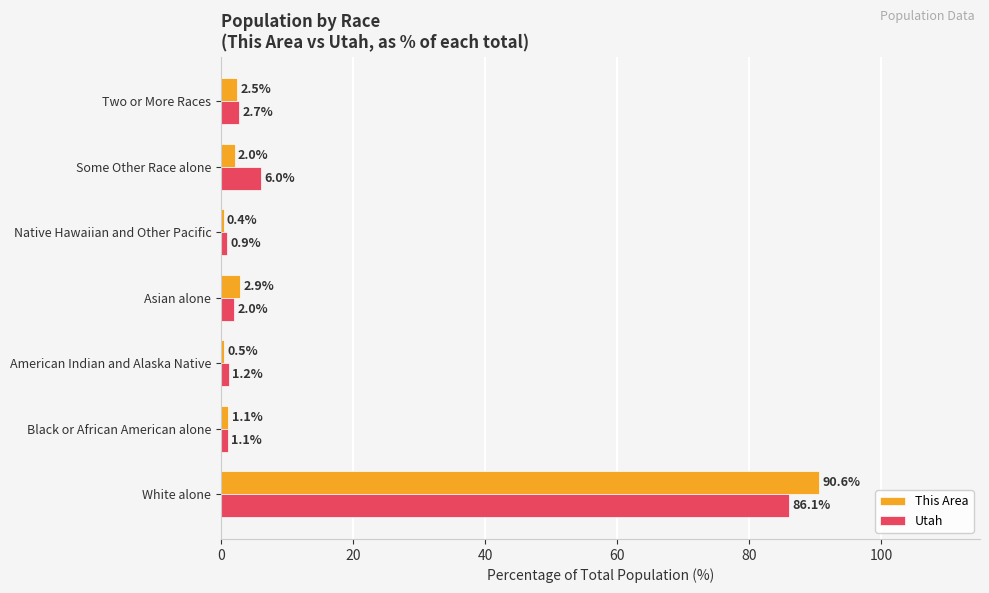

Is it true that Utah equals 86.1 at White alone?

True